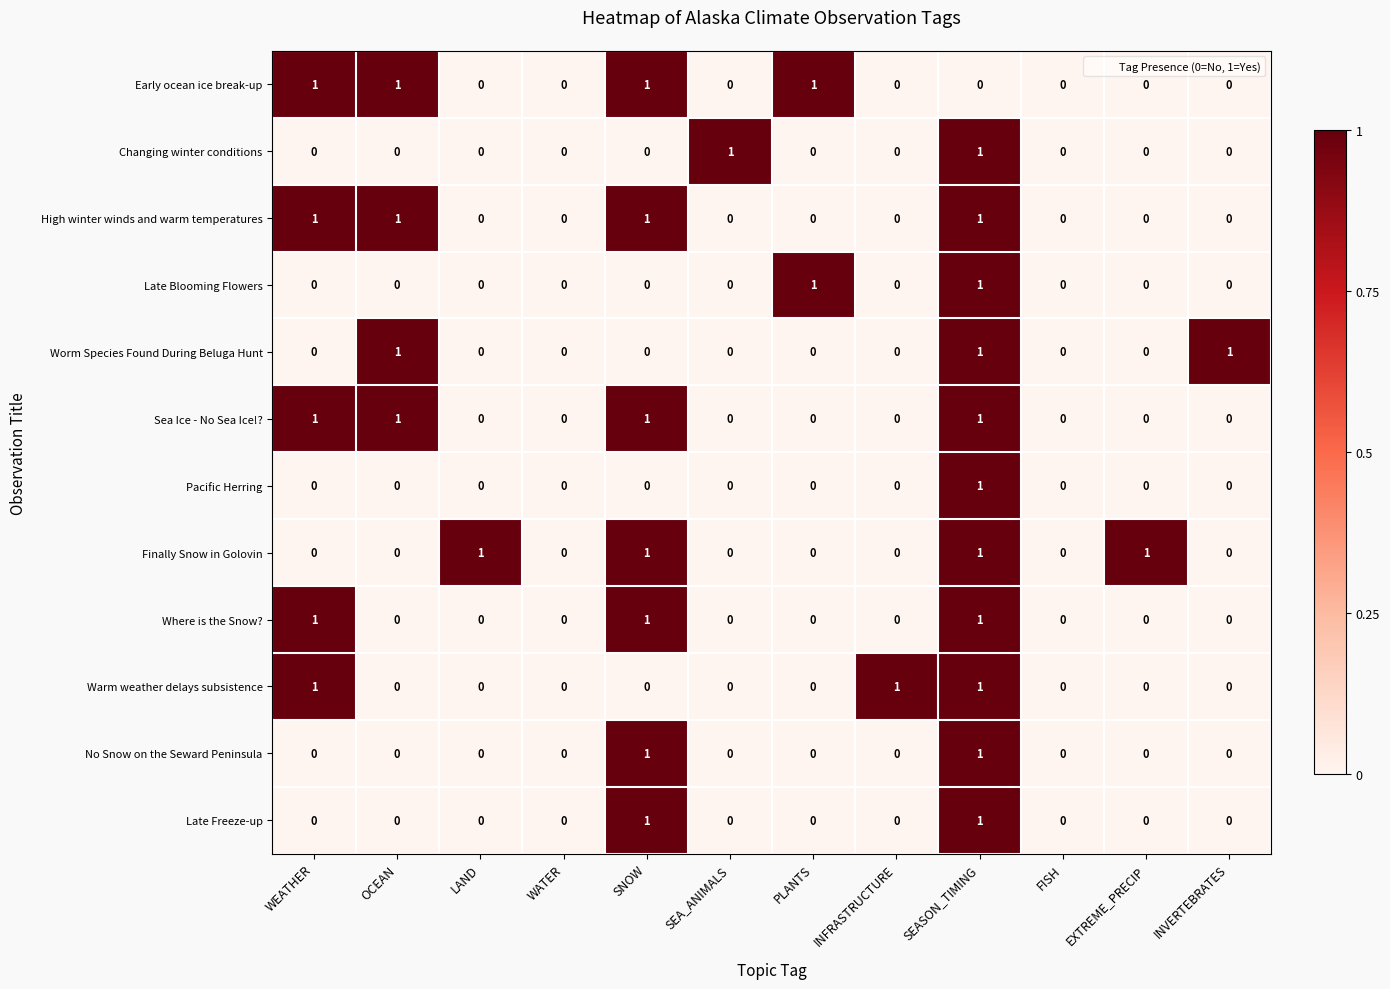

Is it true that Worm Species Found During Beluga Hunt equals 0 at SNOW?

True